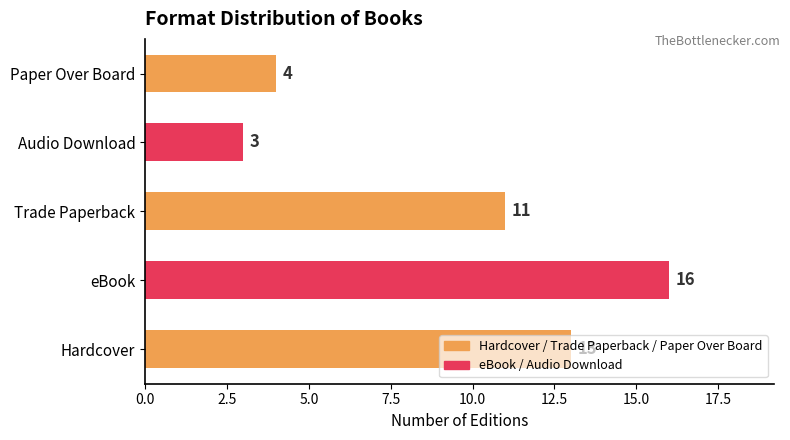

List the labels in order of value, smallest first.

Audio Download, Paper Over Board, Trade Paperback, Hardcover, eBook